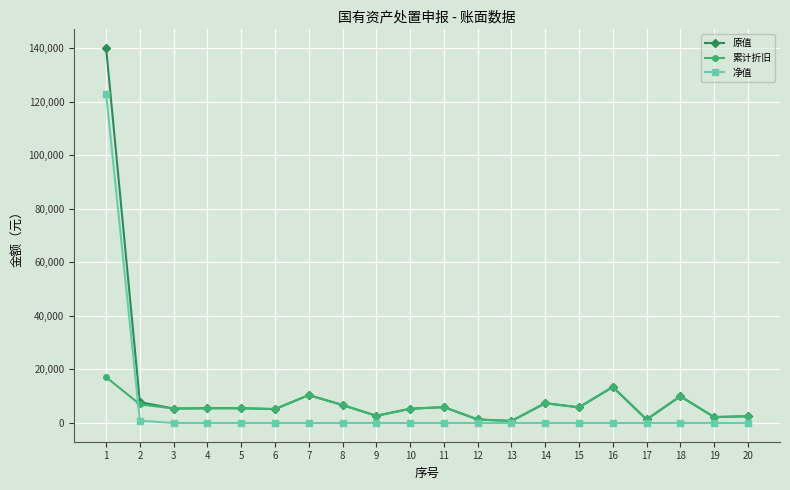

The value of 原值 at 3 is 5400.0. True or false?

True